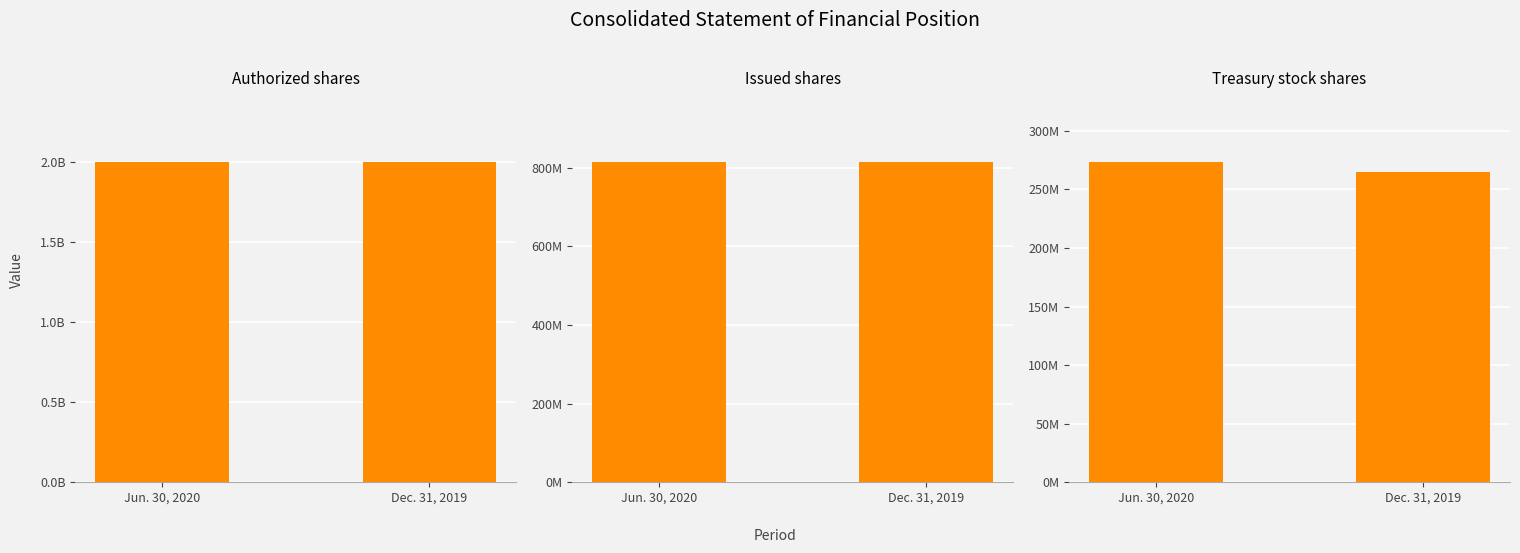

How many series are shown in this chart?

3